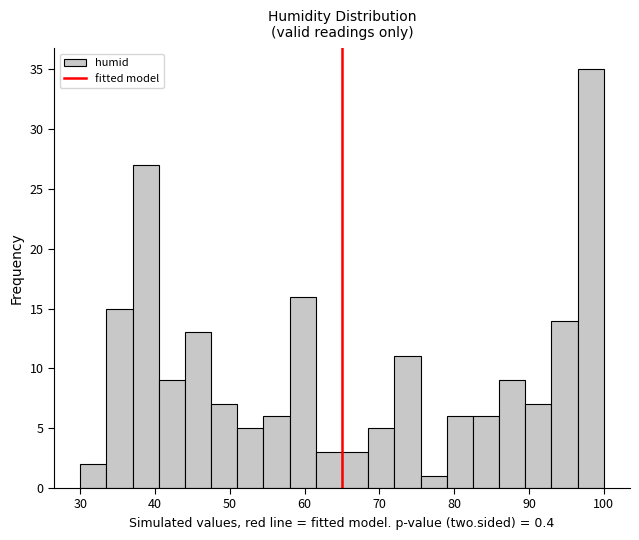

Around what value on the x-axis is the tallest bar? Give the approximate position of its centre, as read against the axis.

98